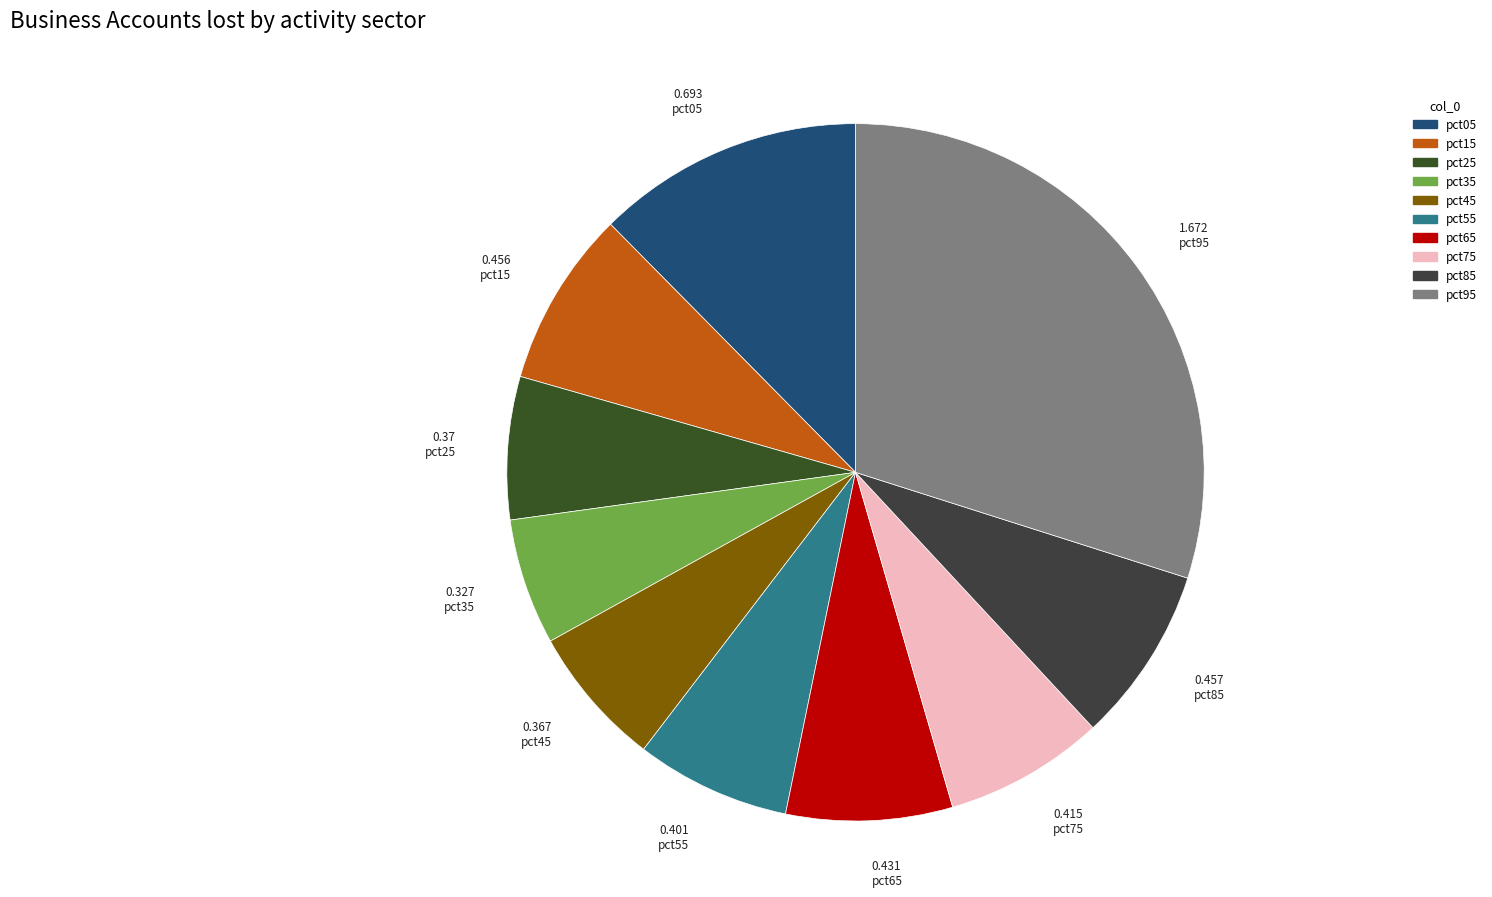

Which category has the biggest portion of the pie?

pct95